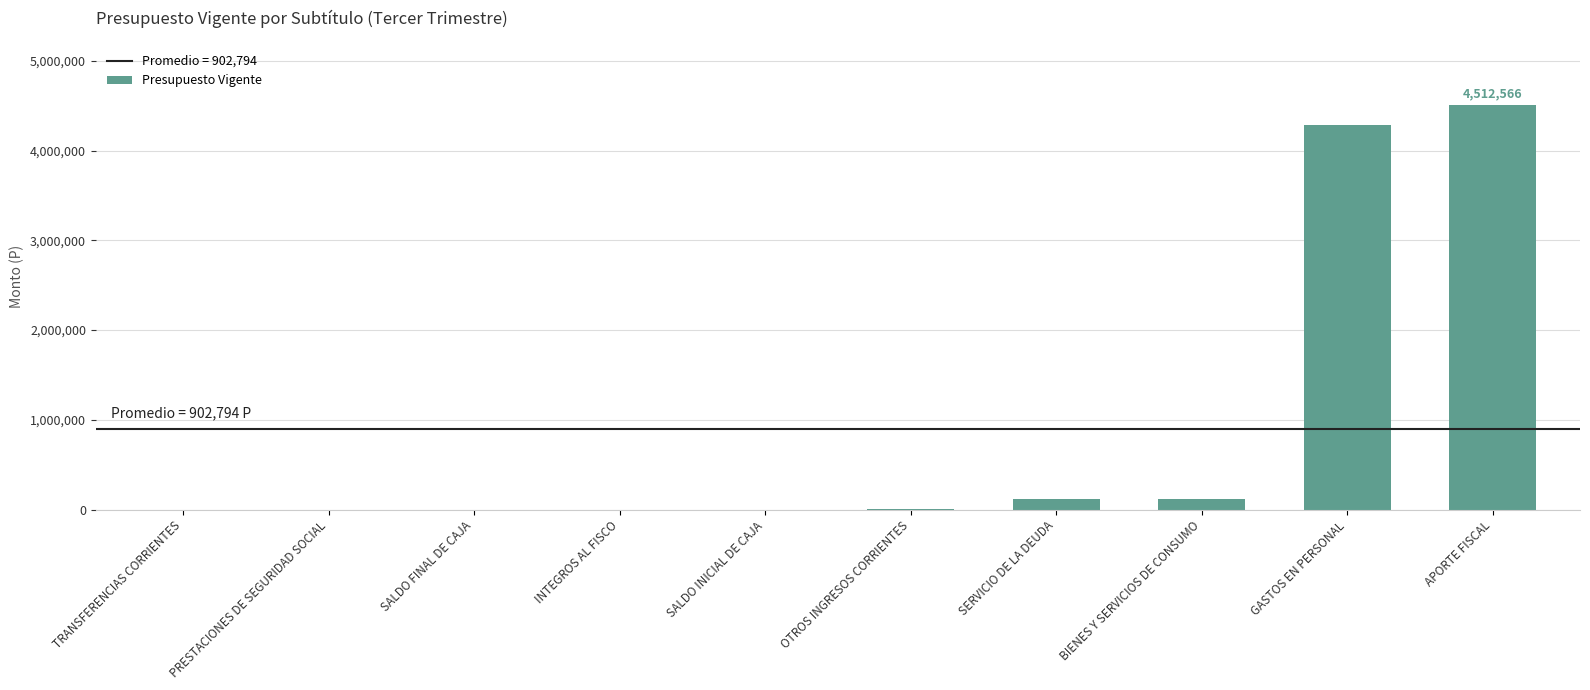

What is the change in value from INTEGROS AL FISCO to BIENES Y SERVICIOS DE CONSUMO?

+116250